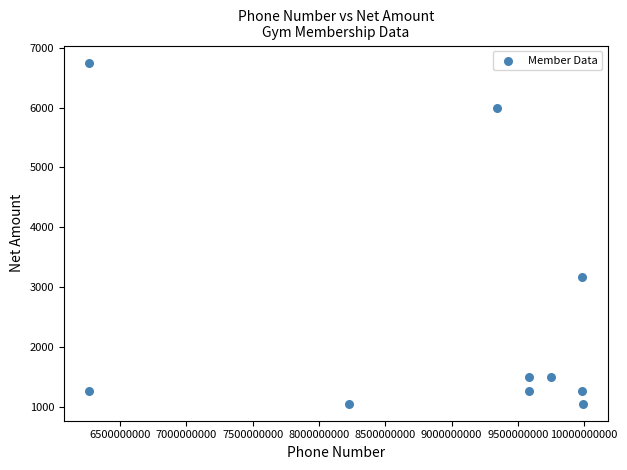

What Y value in the scatter plot is closest to 3904?

3178.0